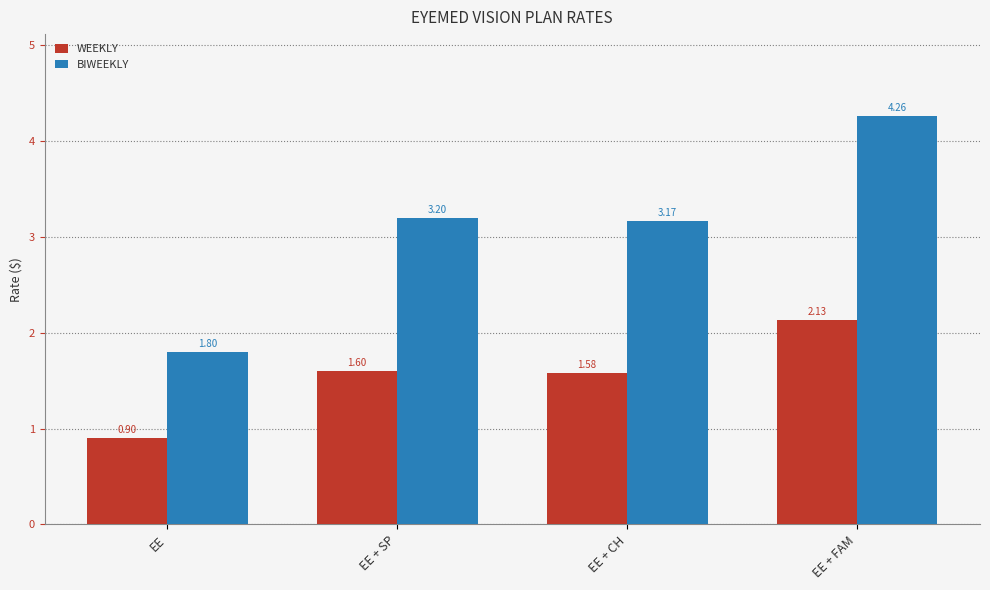

What is the lowest value of the BIWEEKLY series?

1.8